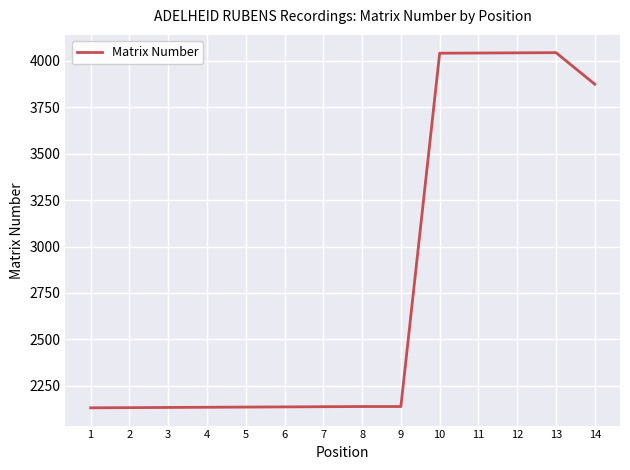

What is the maximum value shown in the chart?

4045